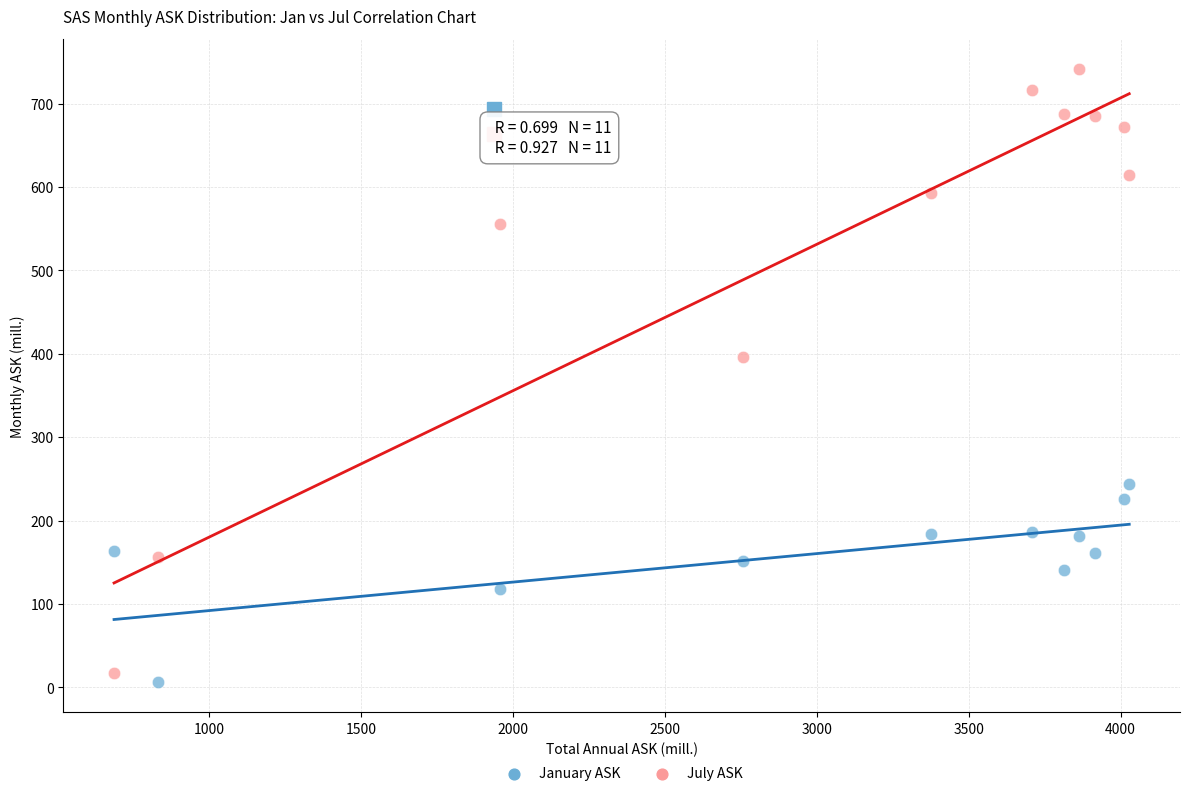

What is the X range (max minus min) for the scatter plot?

3341.5